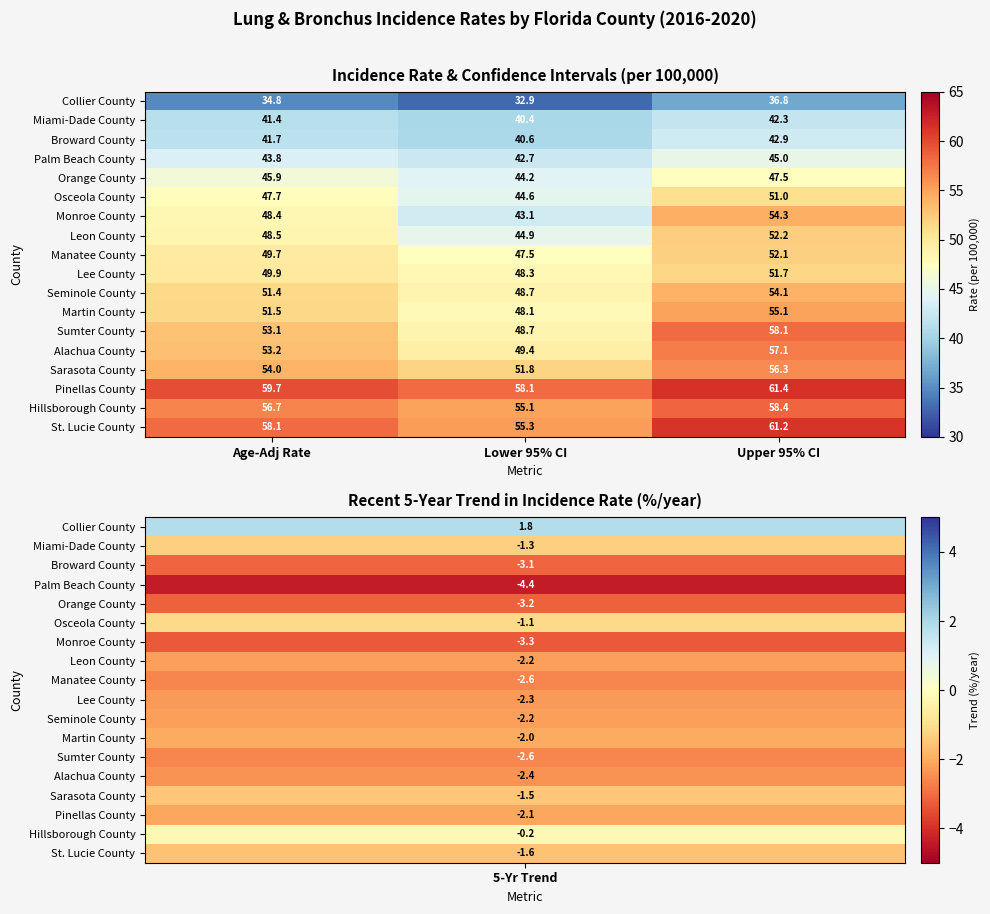

At Upper 95% CI, list the series in order from largest to smallest.

Pinellas County, St. Lucie County, Hillsborough County, Sumter County, Alachua County, Sarasota County, Martin County, Monroe County, Seminole County, Leon County, Manatee County, Lee County, Osceola County, Orange County, Palm Beach County, Broward County, Miami-Dade County, Collier County